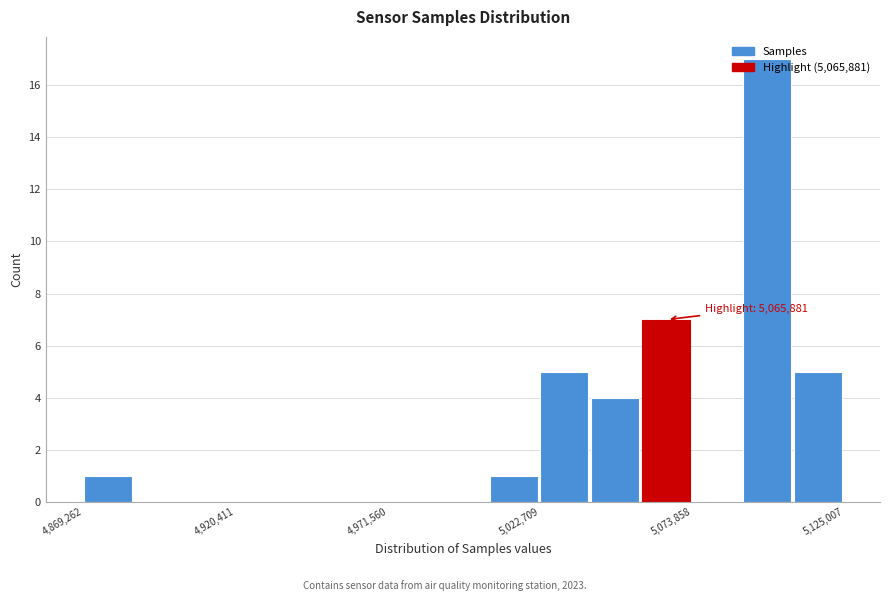

Around what value on the x-axis is the tallest bar? Give the approximate position of its centre, as read against the axis.

5100000